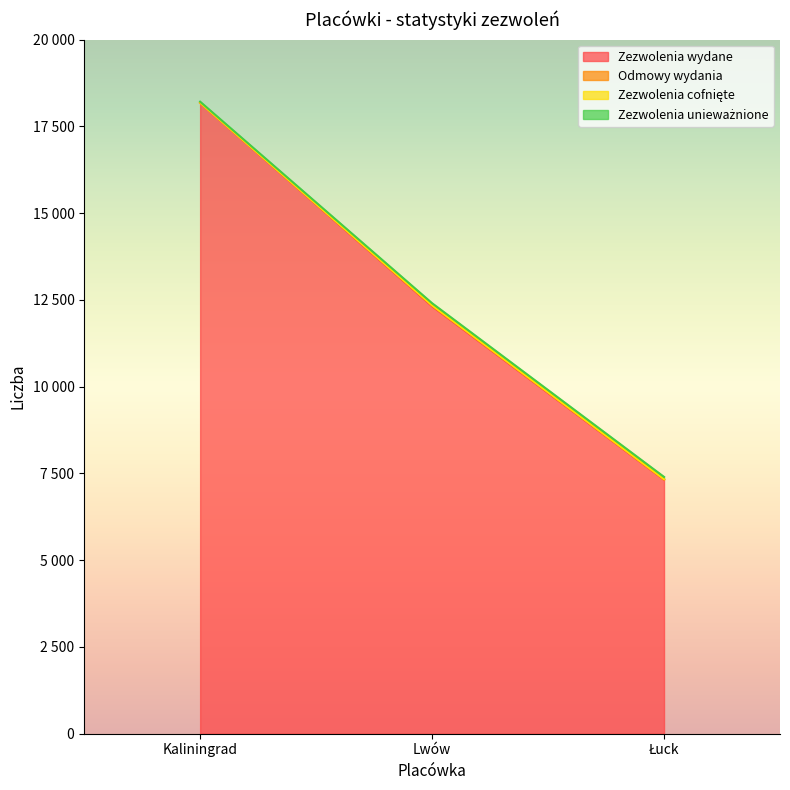

Reading left to right, what are all the values shown in this chart?

Zezwolenia wydane: 18175	12317	7316
Odmowy wydania: 5	24	15
Zezwolenia cofnięte: 0	0	0
Zezwolenia unieważnione: 30	63	68